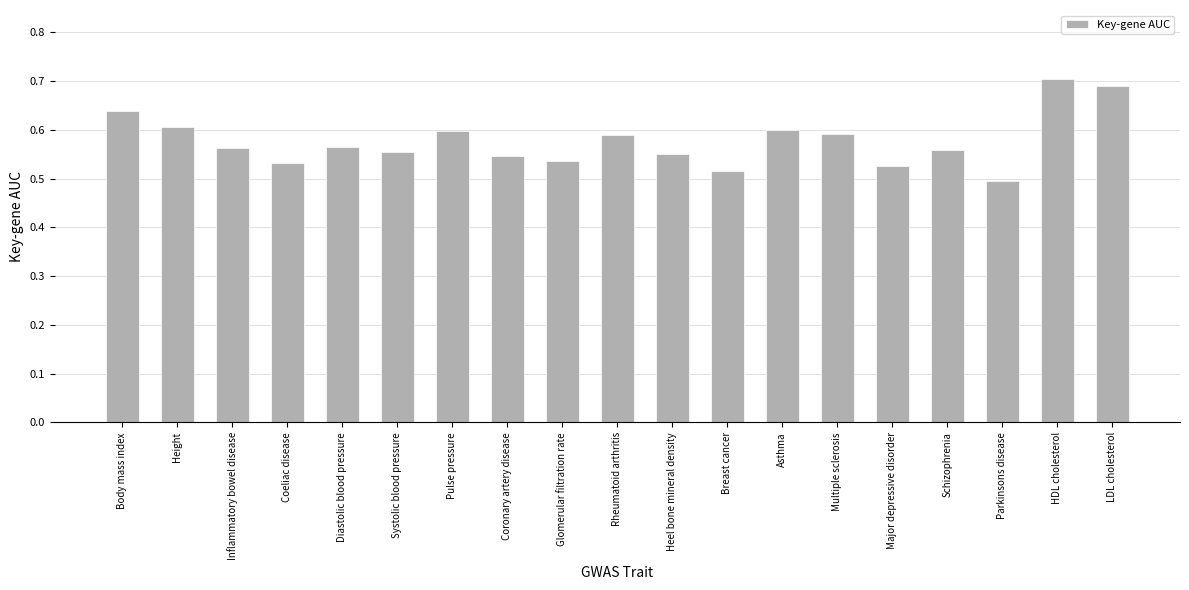

Count the values in the range 0 to 1.

19